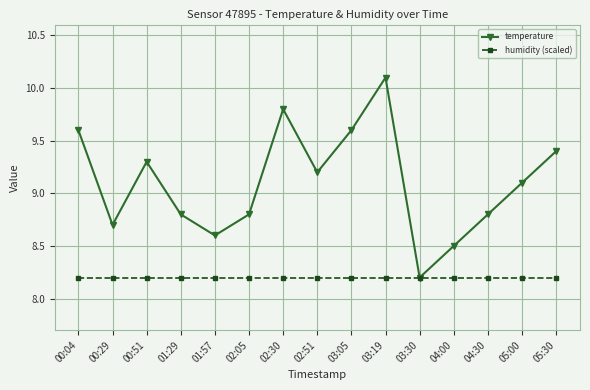

Reading left to right, transcribe all the data shown in this chart.

temperature: 9.6	8.7	9.3	8.8	8.6	8.8	9.8	9.2	9.6	10.1	8.2	8.5	8.8	9.1	9.4
humidity (scaled): 8.2	8.2	8.2	8.2	8.2	8.2	8.2	8.2	8.2	8.2	8.2	8.2	8.2	8.2	8.2